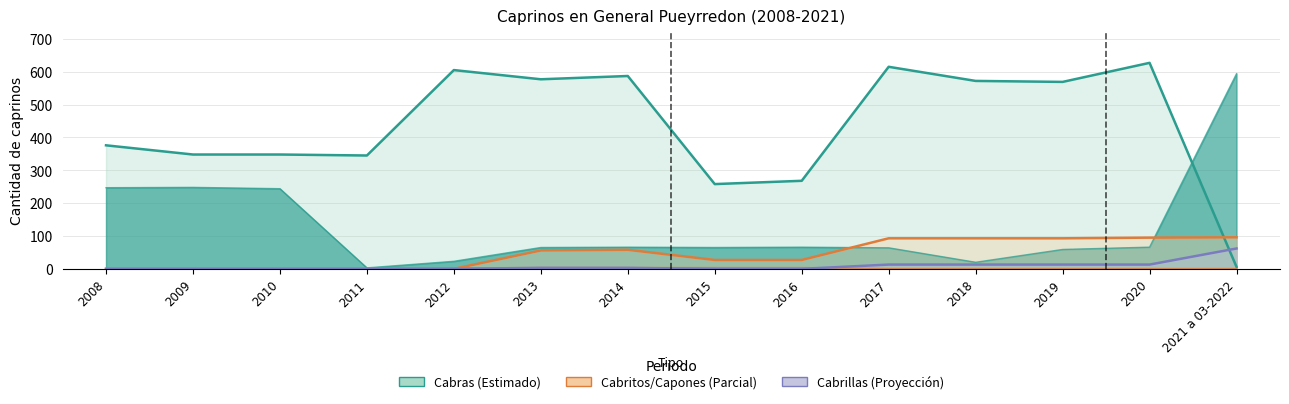

Is it true that cabrillas_chivitos equals 62 at 2021 a 03-2022?

True